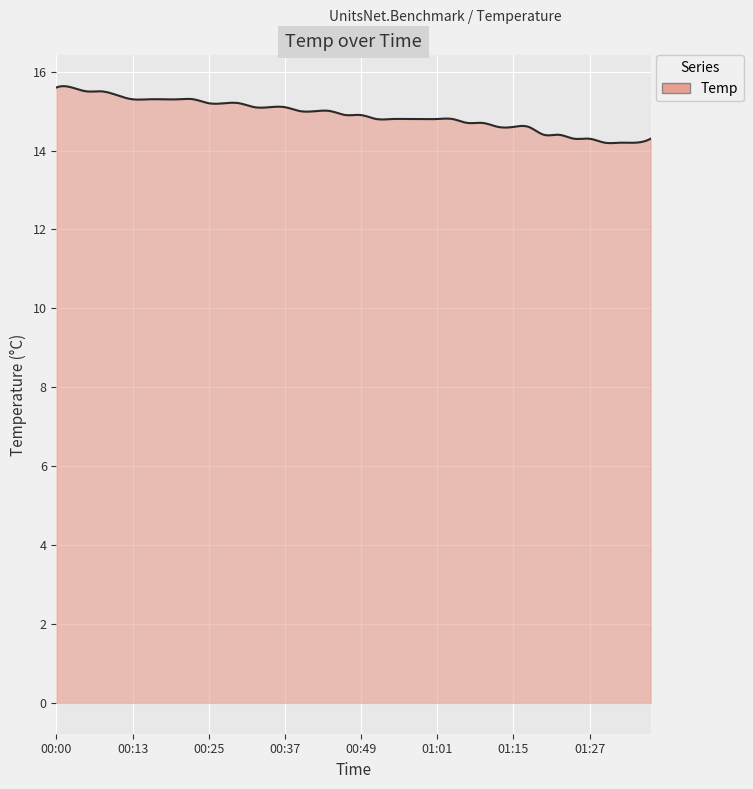

What is the minimum value shown in the chart?

14.2